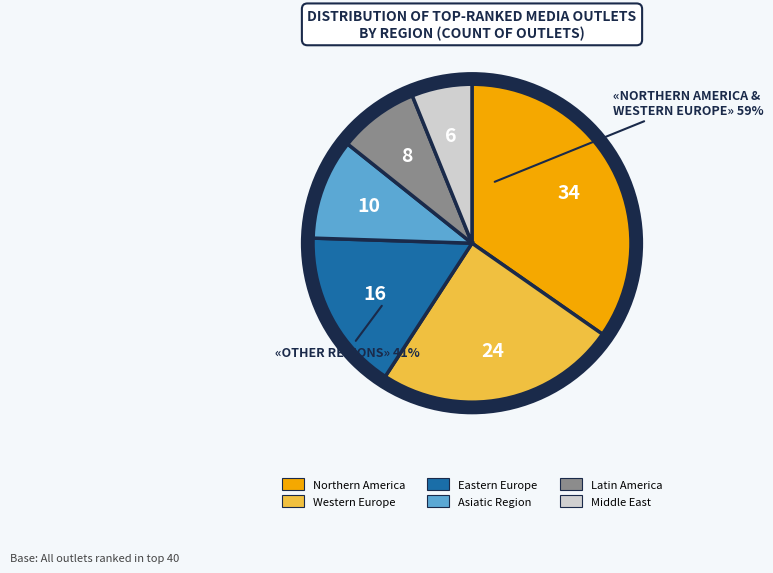

Do Northern America and Western Europe together represent more than half of the pie?

Yes